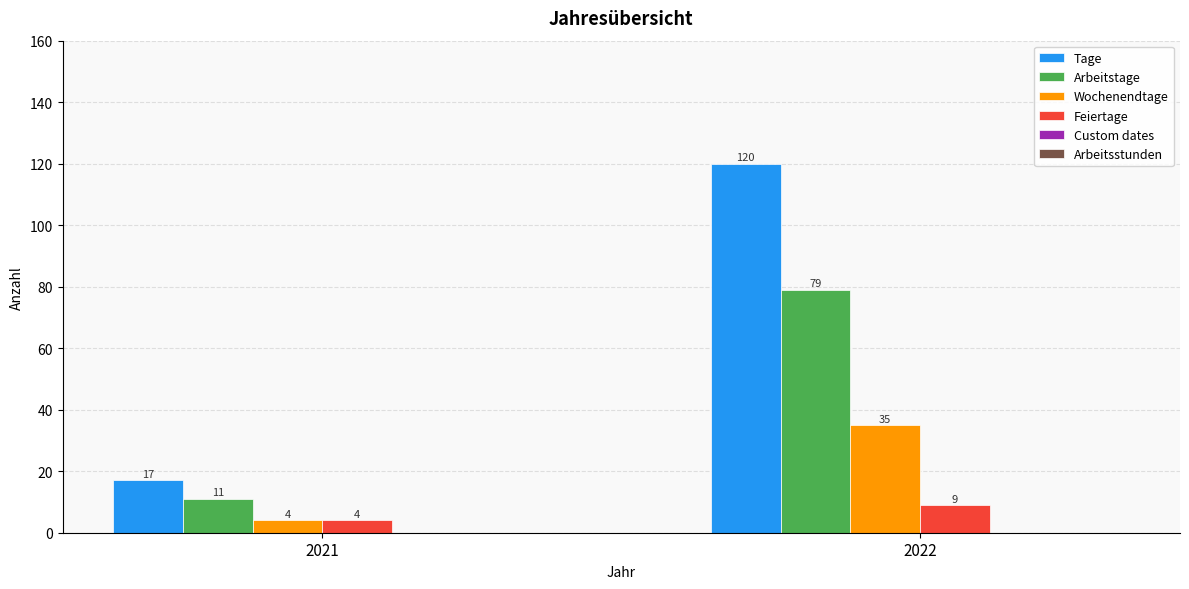

Which series has the largest total across all categories?

Tage